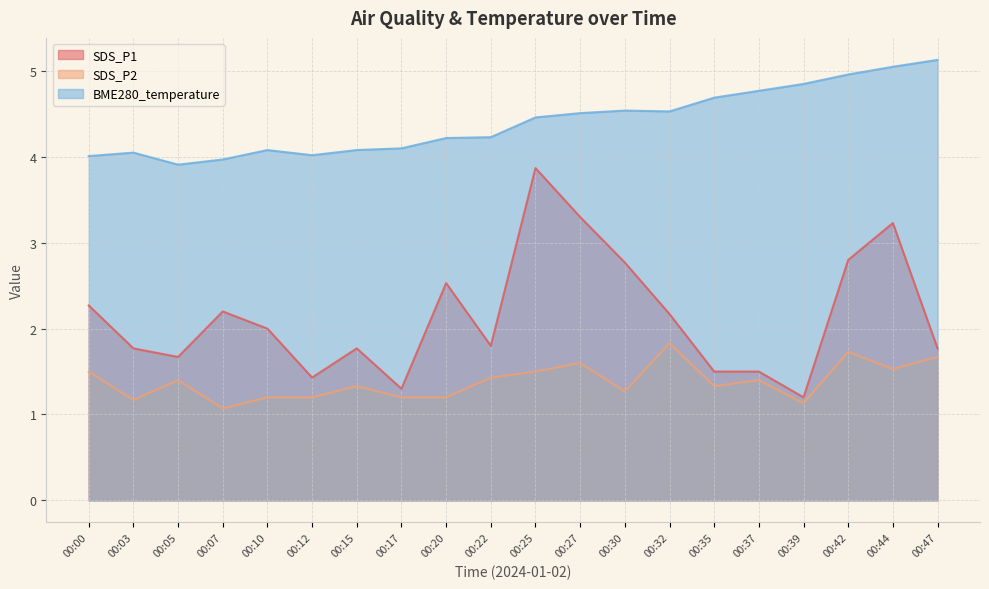

Reading left to right, list all the values displayed in this chart.

SDS_P1: 00:00=2.3	00:03=1.8	00:05=1.7	00:07=2.2	00:10=2.0	00:12=1.4	00:15=1.8	00:17=1.3	00:20=2.5	00:22=1.8	00:25=3.9	00:27=3.3	00:30=2.8	00:32=2.2	00:35=1.5	00:37=1.5	00:39=1.2	00:42=2.8	00:44=3.2	00:47=1.8
SDS_P2: 00:00=1.5	00:03=1.2	00:05=1.4	00:07=1.1	00:10=1.2	00:12=1.2	00:15=1.3	00:17=1.2	00:20=1.2	00:22=1.4	00:25=1.5	00:27=1.6	00:30=1.3	00:32=1.8	00:35=1.3	00:37=1.4	00:39=1.1	00:42=1.7	00:44=1.5	00:47=1.7
BME280_temperature: 00:00=4.0	00:03=4.0	00:05=3.9	00:07=4.0	00:10=4.1	00:12=4.0	00:15=4.1	00:17=4.1	00:20=4.2	00:22=4.2	00:25=4.5	00:27=4.5	00:30=4.5	00:32=4.5	00:35=4.7	00:37=4.8	00:39=4.8	00:42=5.0	00:44=5.0	00:47=5.1